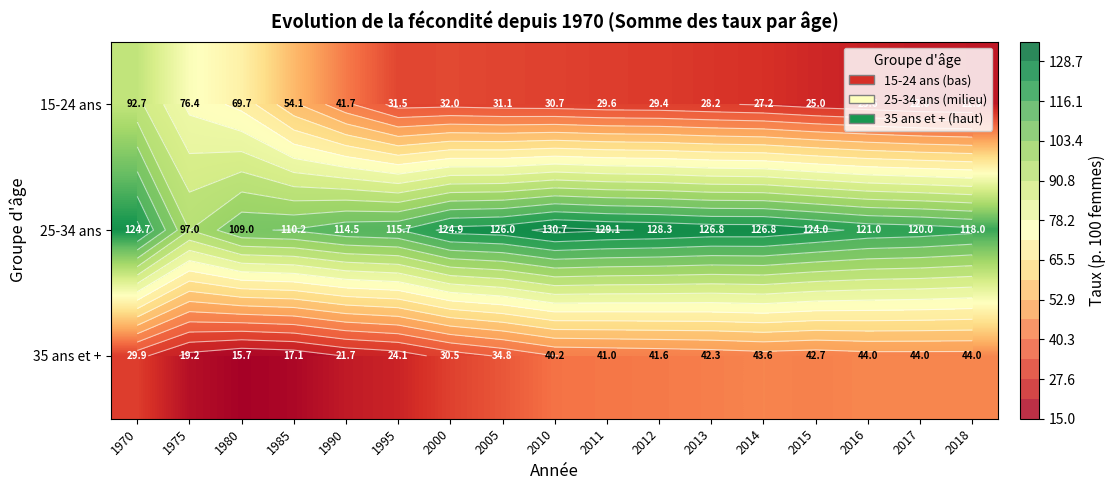

What is the difference between the maximum and minimum values in the 35 ans et + series?

28.3